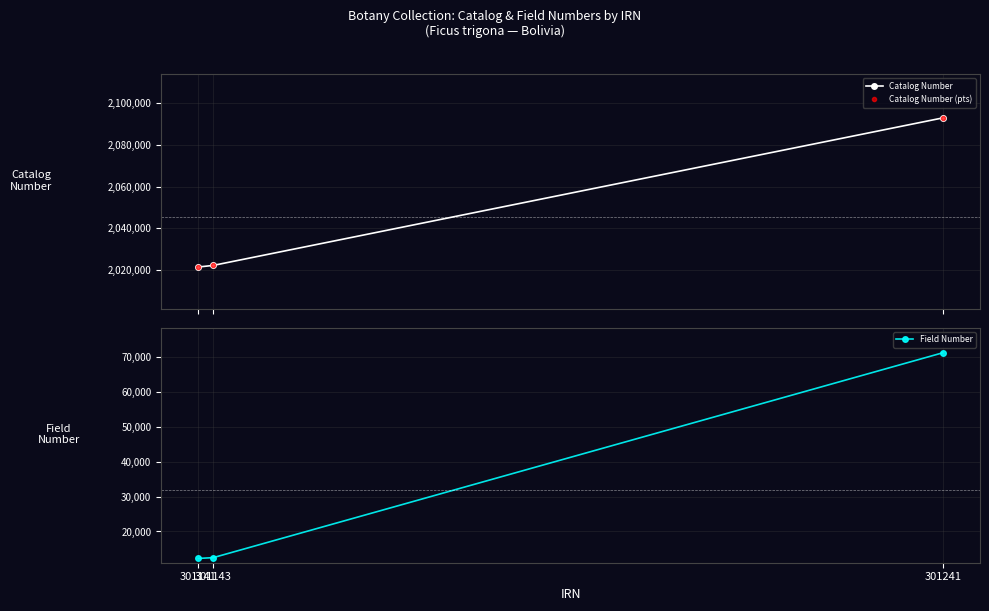

At which label does Catalog Number (pts) first exceed 2022179?

301241